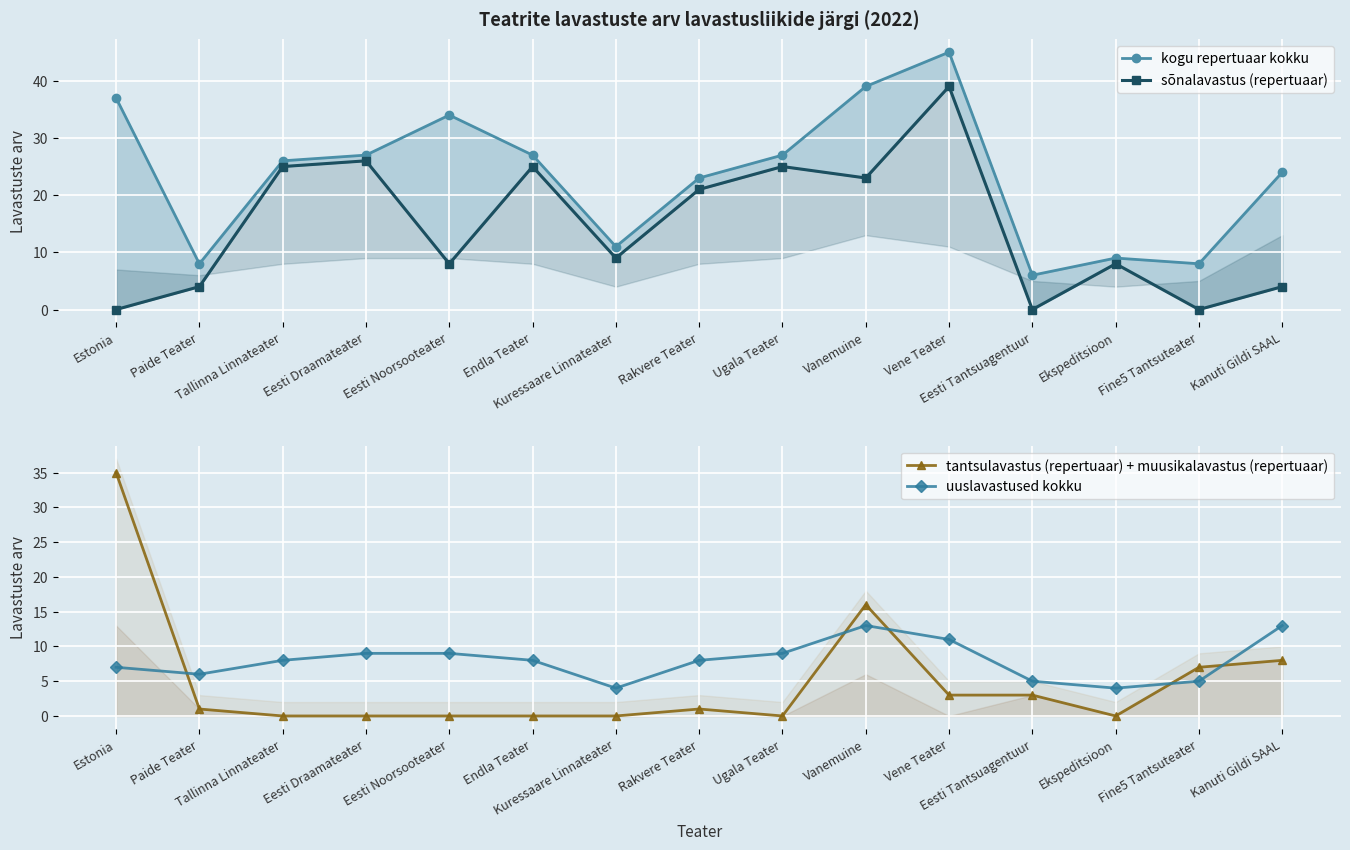

At which category is the sum across all series the highest?

Vene Teater